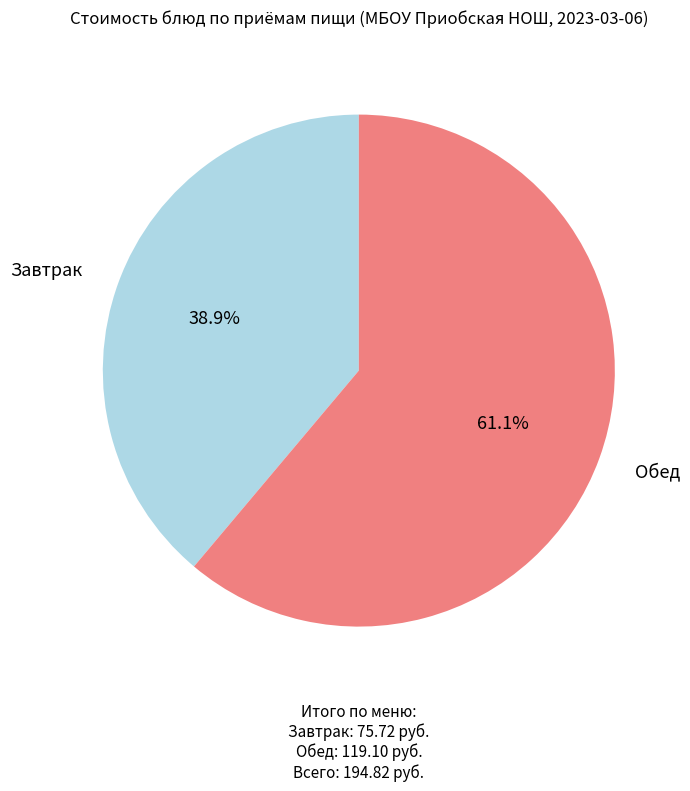

What is the total percentage of Обед and Завтрак?

100.0%